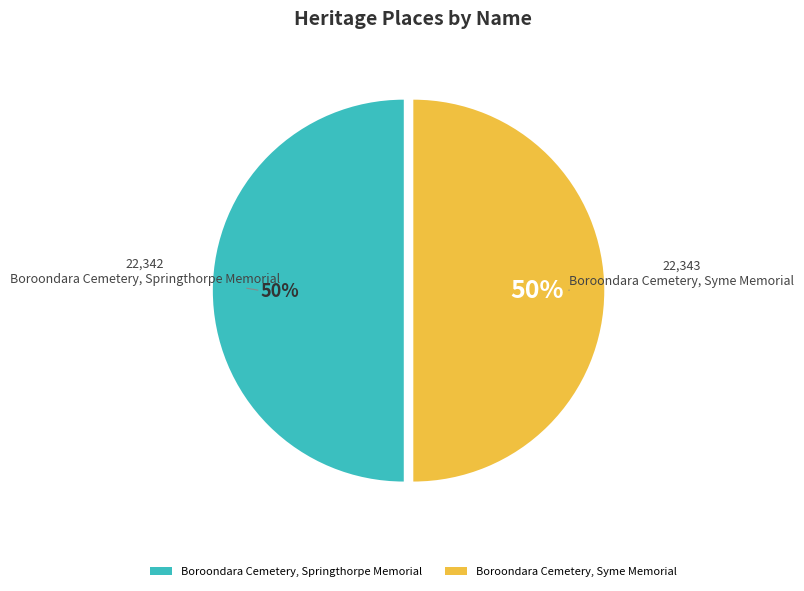

Do Boroondara Cemetery, Syme Memorial and Boroondara Cemetery, Springthorpe Memorial together represent more than half of the pie?

Yes